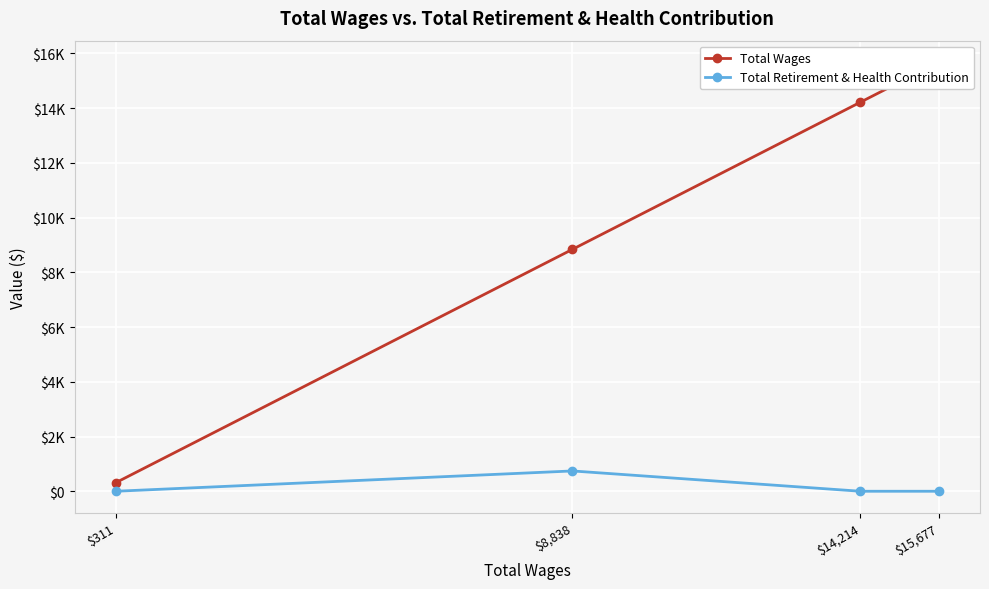

Rank the categories by Total Retirement & Health Contribution value from highest to lowest.

$8,838, $15,677, $14,214, $311